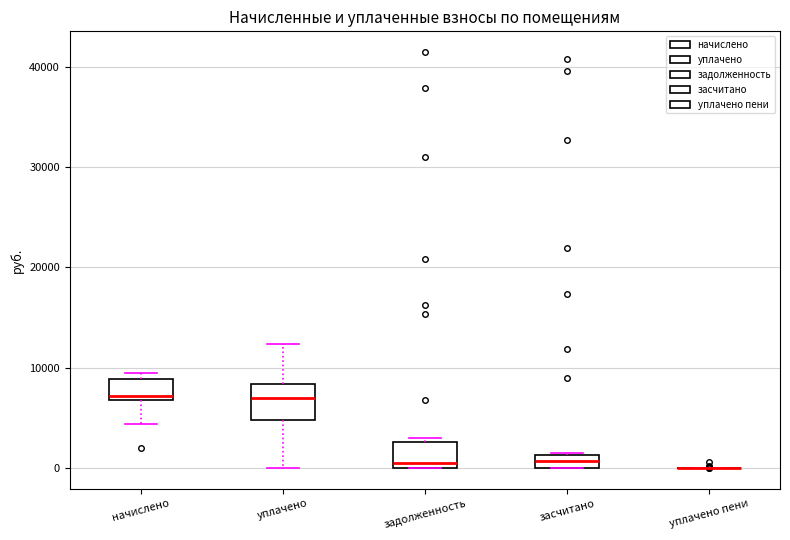

Where is the upper edge of the box for уплачено on the y-axis? The values are not printed on the chart, so give them approximately, as read against the axis.

8000